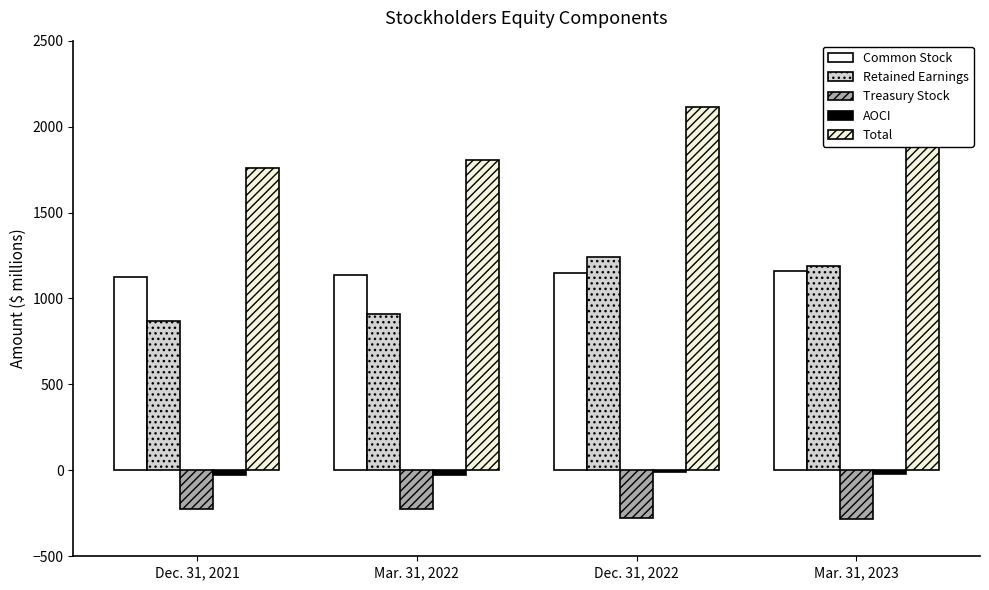

How many series are shown in this chart?

5